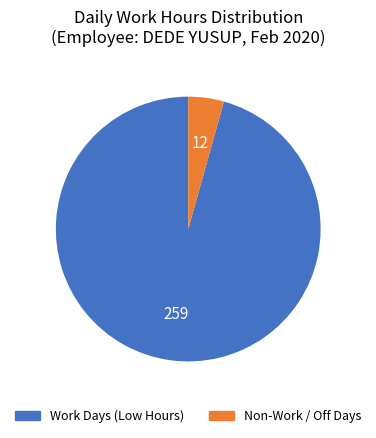

How many slices are in this pie chart?

2